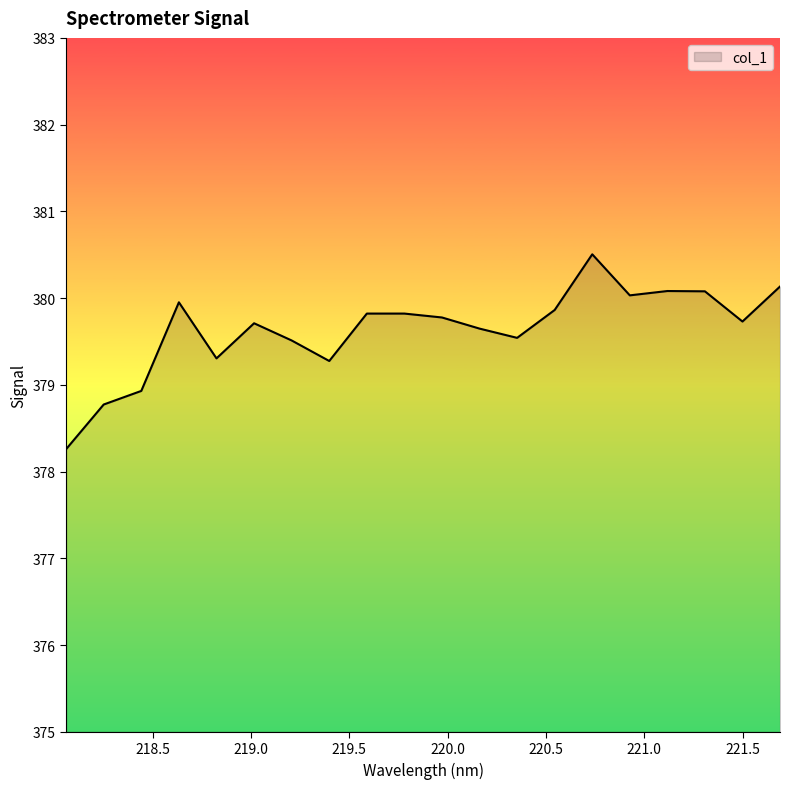

What is the difference between the maximum and minimum values?

2.2